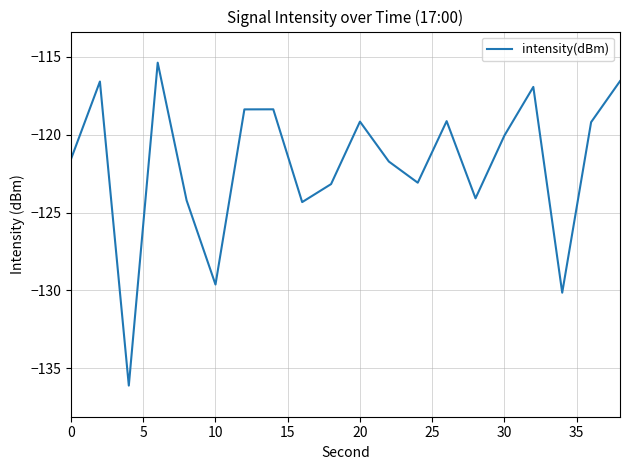

What is the minimum value shown in the chart?

-136.1